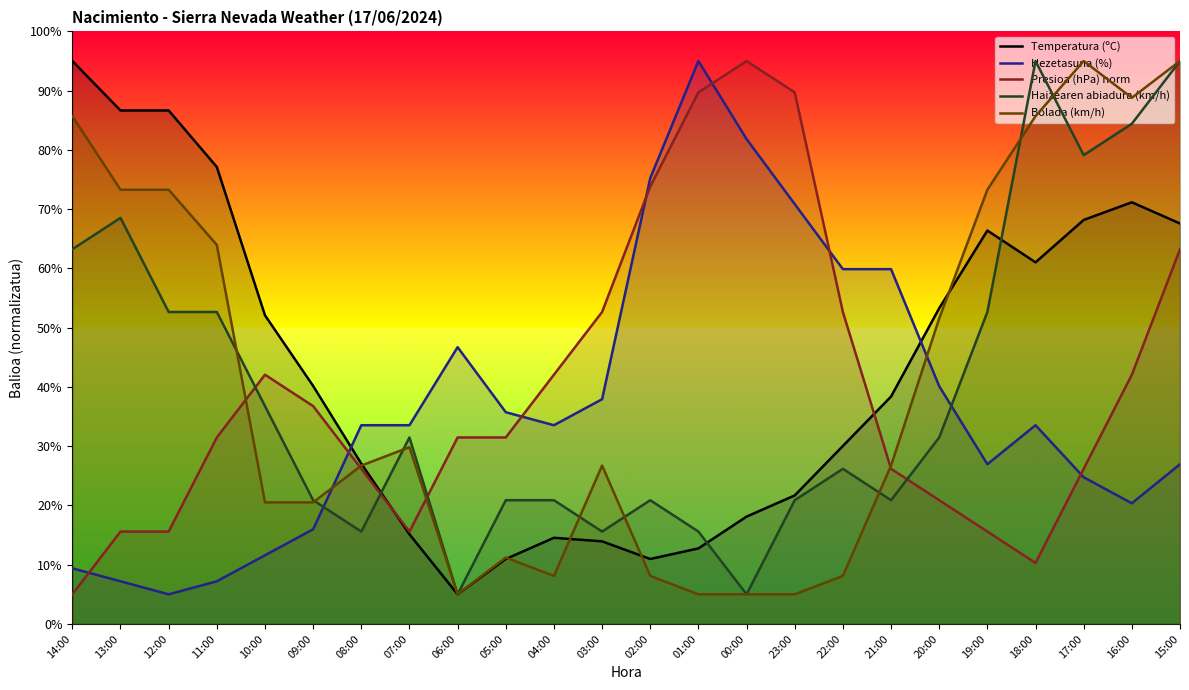

What is the difference between the second highest and second lowest values in the Presioa (hPa) norm series?

79.4